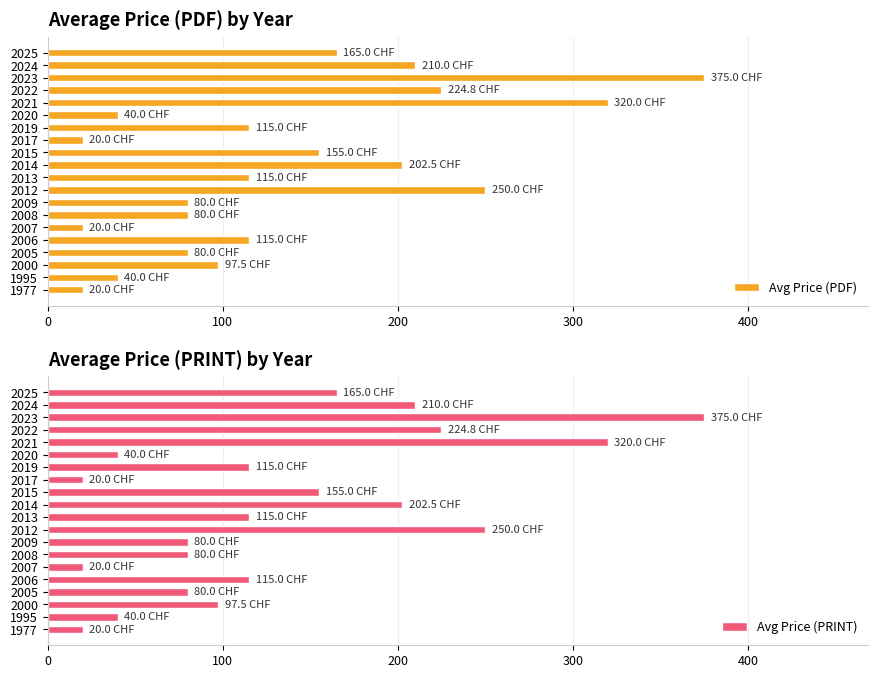

What are all the series names shown in the legend?

Avg Price (PDF), Avg Price (PRINT)